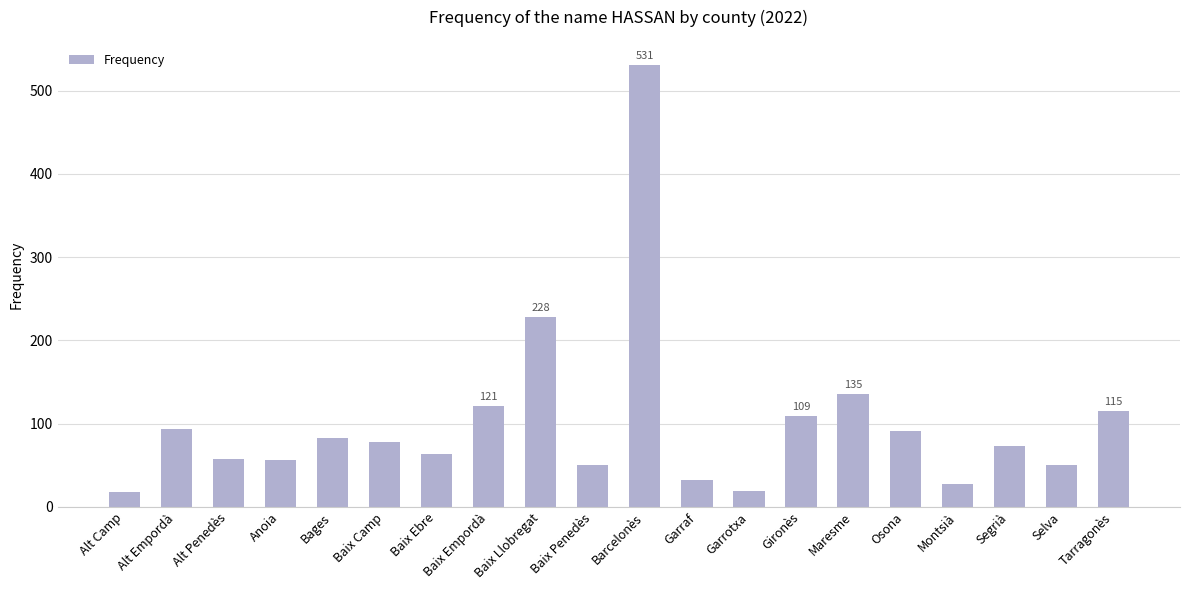

What is the minimum value shown in the chart?

18